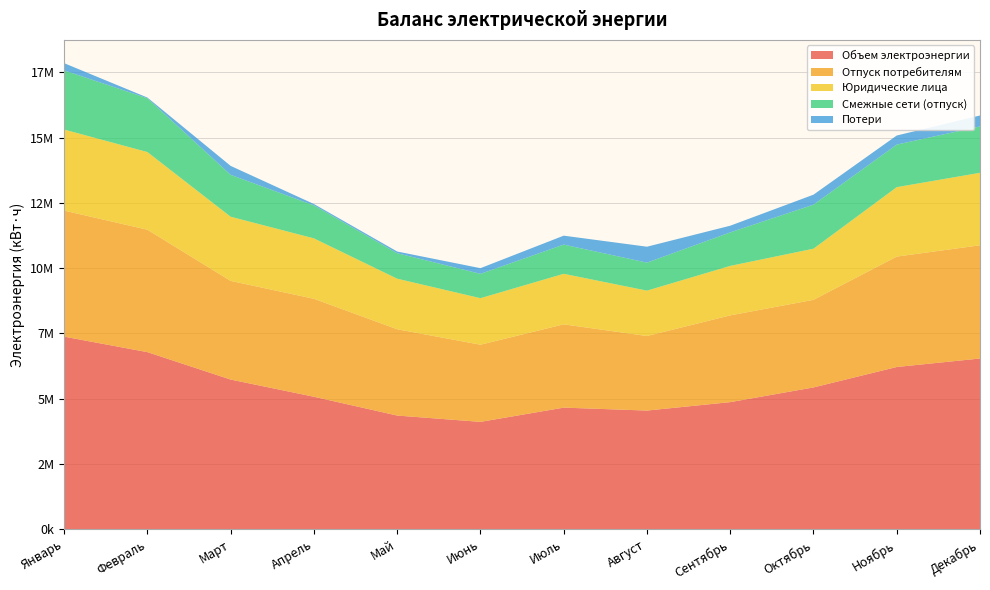

Reading right to left, transcribe all the data shown in this chart.

Объем электроэнергии: Декабрь=6536481	Ноябрь=6210998	Октябрь=5427573	Сентябрь=4864370	Август=4541315	Июль=4653656	Июнь=4107943	Май=4350045	Апрель=5070833	Март=5729140	Февраль=6780610	Январь=7374545
Отпуск потребителям: Декабрь=4339743	Ноябрь=4231795	Октябрь=3357307	Сентябрь=3324515	Август=2857434	Июль=3192360	Июнь=2957576	Май=3308062	Апрель=3754469	Март=3781245	Февраль=4692017	Январь=4830657
Юридические лица: Декабрь=2778203	Ноябрь=2661642	Октябрь=1960532	Сентябрь=1897419	Август=1738875	Июль=1937538	Июнь=1783036	Май=1937535	Апрель=2316034	Март=2459988	Февраль=2977043	Январь=3106745
Смежные сети (отпуск): Декабрь=1777312	Ноябрь=1631467	Октябрь=1687922	Сентябрь=1284467	Август=1074298	Июль=1119577	Июнь=933602	Май=976562	Апрель=1264428	Март=1605881	Февраль=2061914	Январь=2266927
Потери: Декабрь=419426	Ноябрь=347736	Октябрь=382344	Сентябрь=255388	Август=609583	Июль=341719	Июнь=216765	Май=65421	Апрель=51936	Март=342014	Февраль=26679	Январь=276961